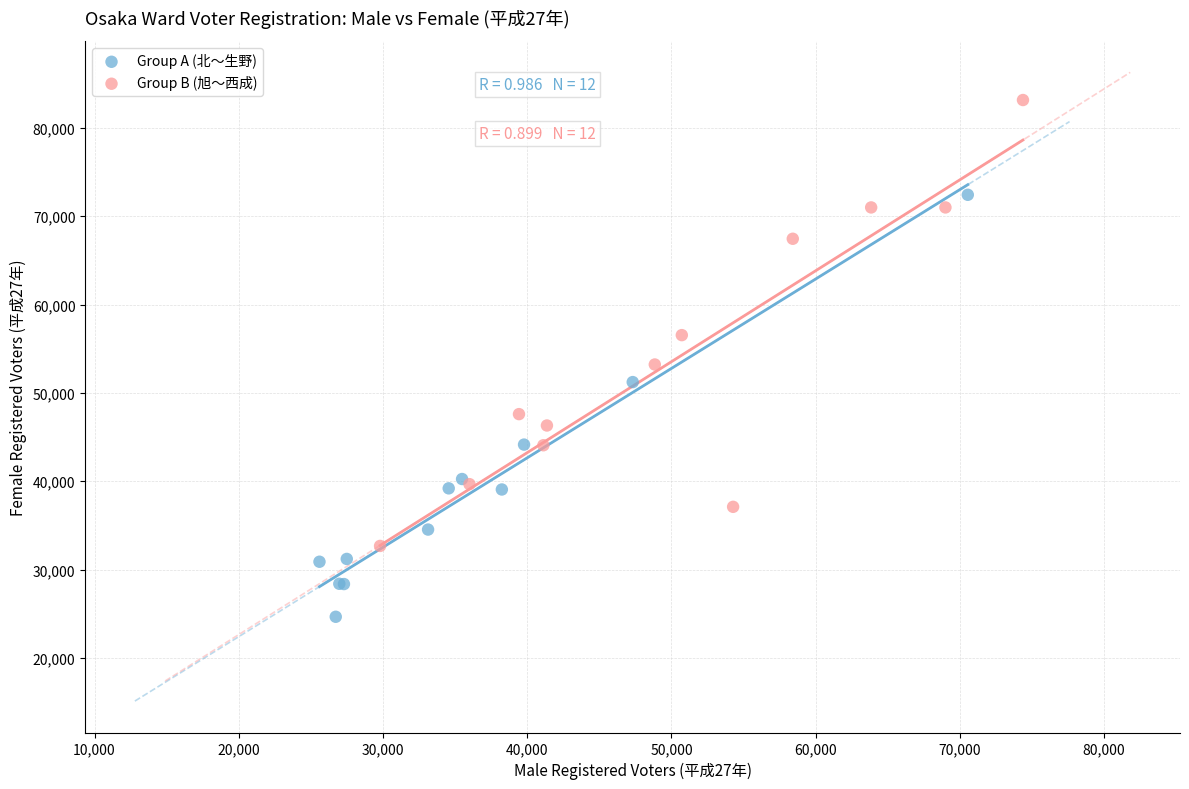

Which series contains the highest Y value?

Group B (旭～西成)